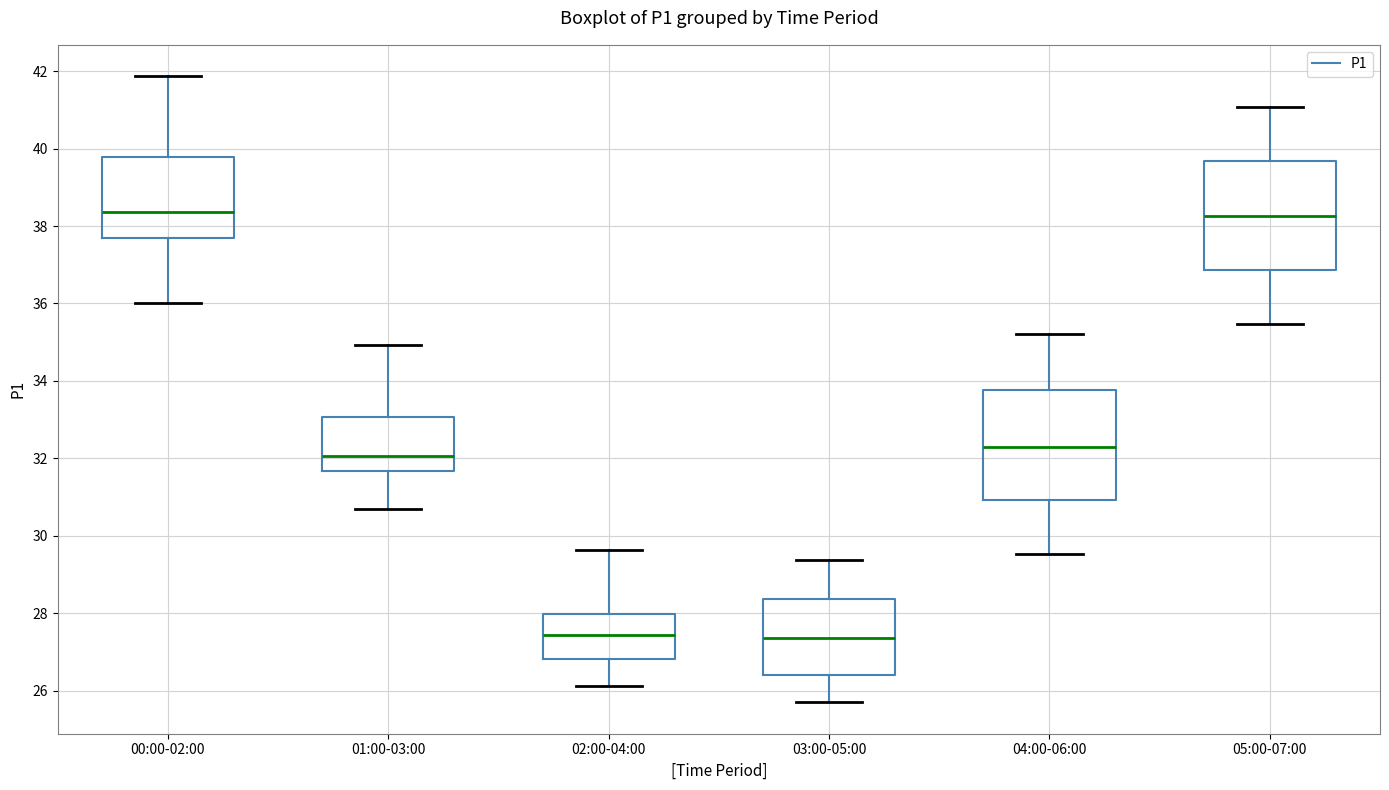

Reading left to right, read every box against the y-axis: the position of its median line, the range the box covers, and the ends of its whiskers. The values are not printed on the chart, so give them approximately, as read against the axis.

00:00-02:00: median 38.4, box 37.8 to 39.8, whiskers 36.0 to 41.8
01:00-03:00: median 32.0, box 31.6 to 33.0, whiskers 30.8 to 35.0
02:00-04:00: median 27.4, box 26.8 to 28.0, whiskers 26.2 to 29.6
03:00-05:00: median 27.4, box 26.4 to 28.4, whiskers 25.8 to 29.4
04:00-06:00: median 32.4, box 31.0 to 33.8, whiskers 29.6 to 35.2
05:00-07:00: median 38.2, box 36.8 to 39.6, whiskers 35.4 to 41.0